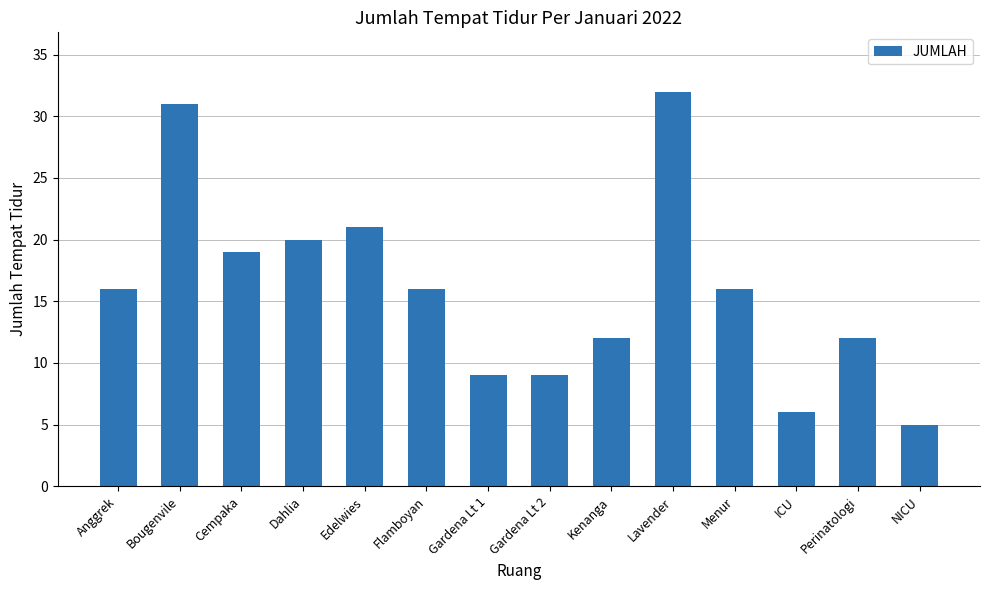

Is it true that the value at Perinatologi is 7?

False